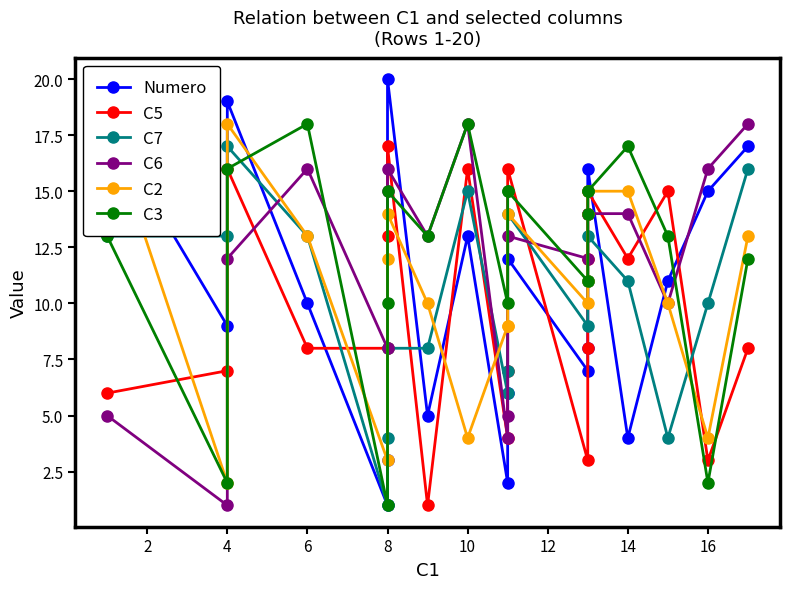

How many values in the Numero series exceed 11?

9